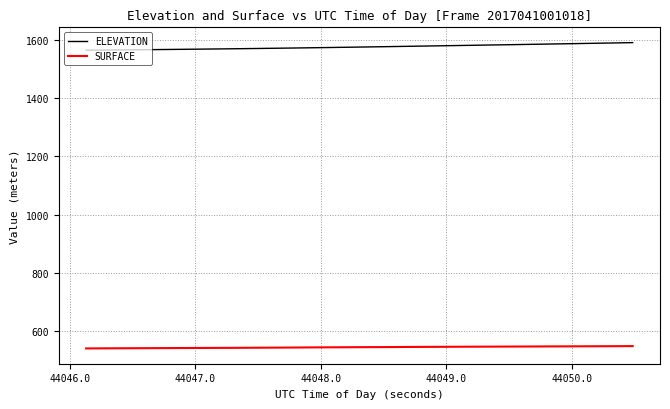

What is the maximum value for SURFACE?

548.8